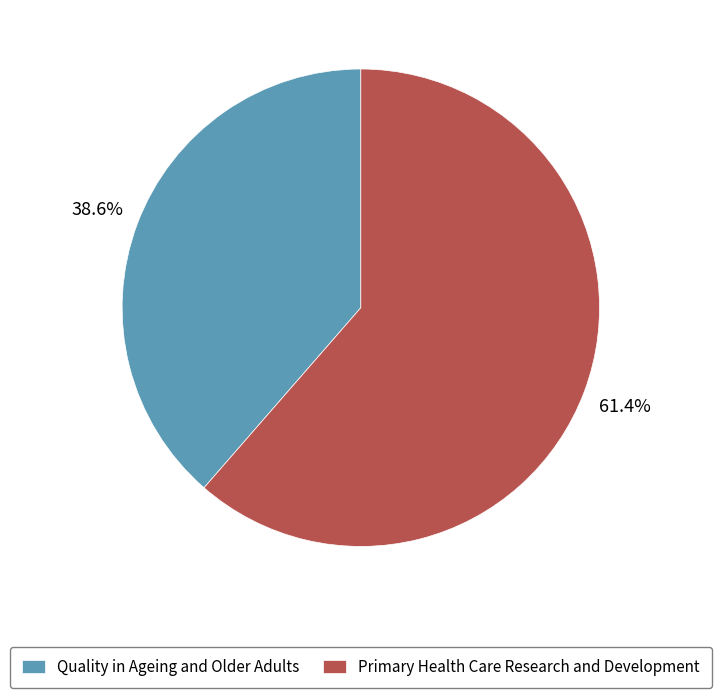

How many slices are in this pie chart?

2